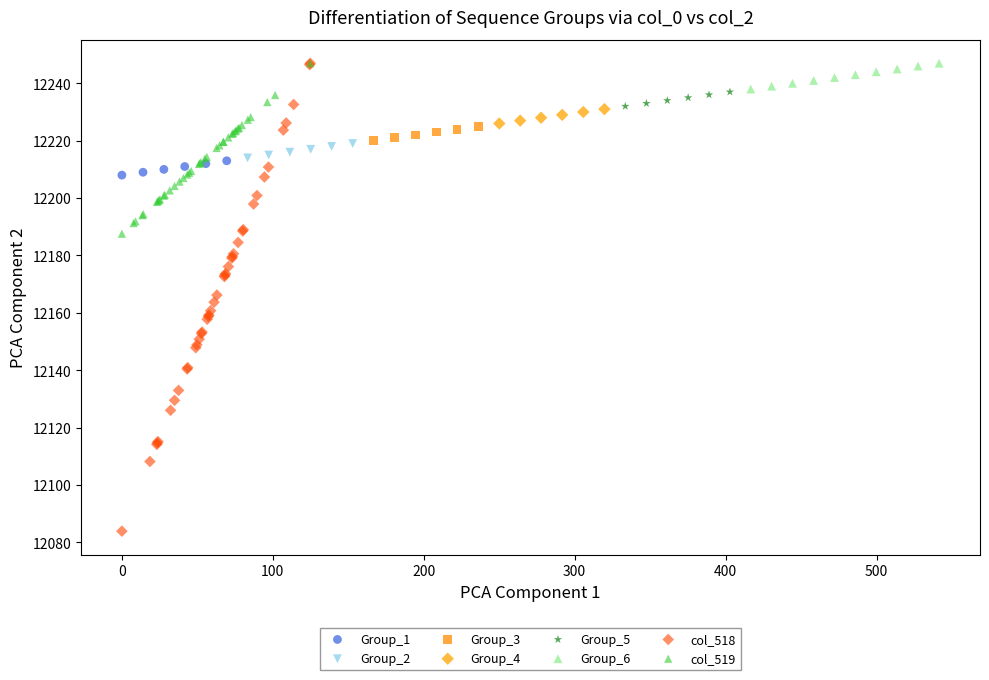

What are all the series names shown in the legend?

Group_1, Group_2, Group_3, Group_4, Group_5, Group_6, col_518, col_519